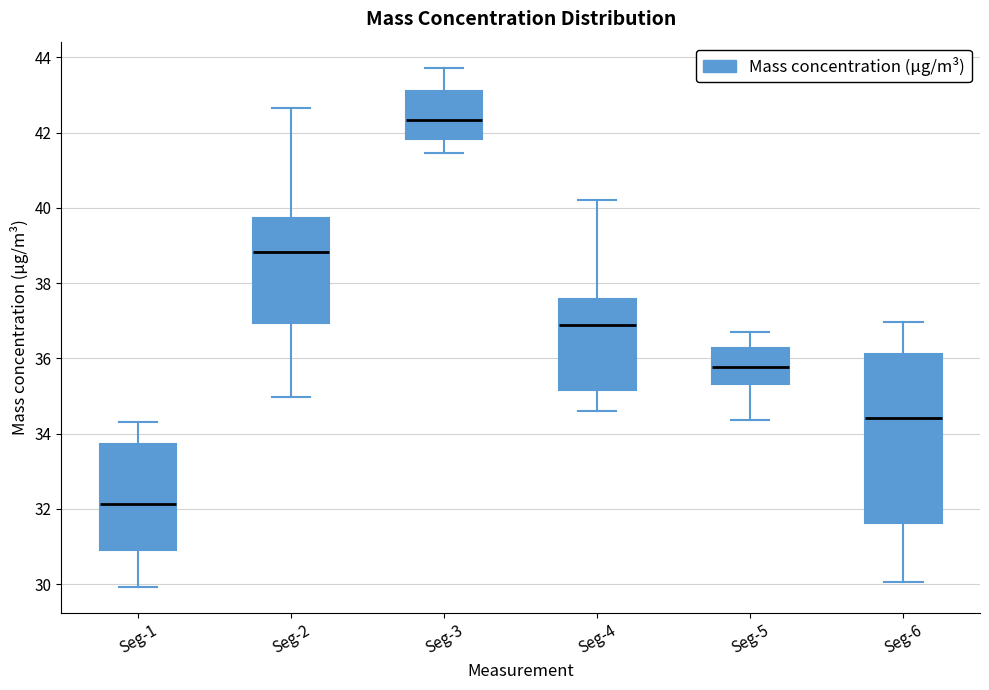

Which box's median line is the lowest?

Seg-1